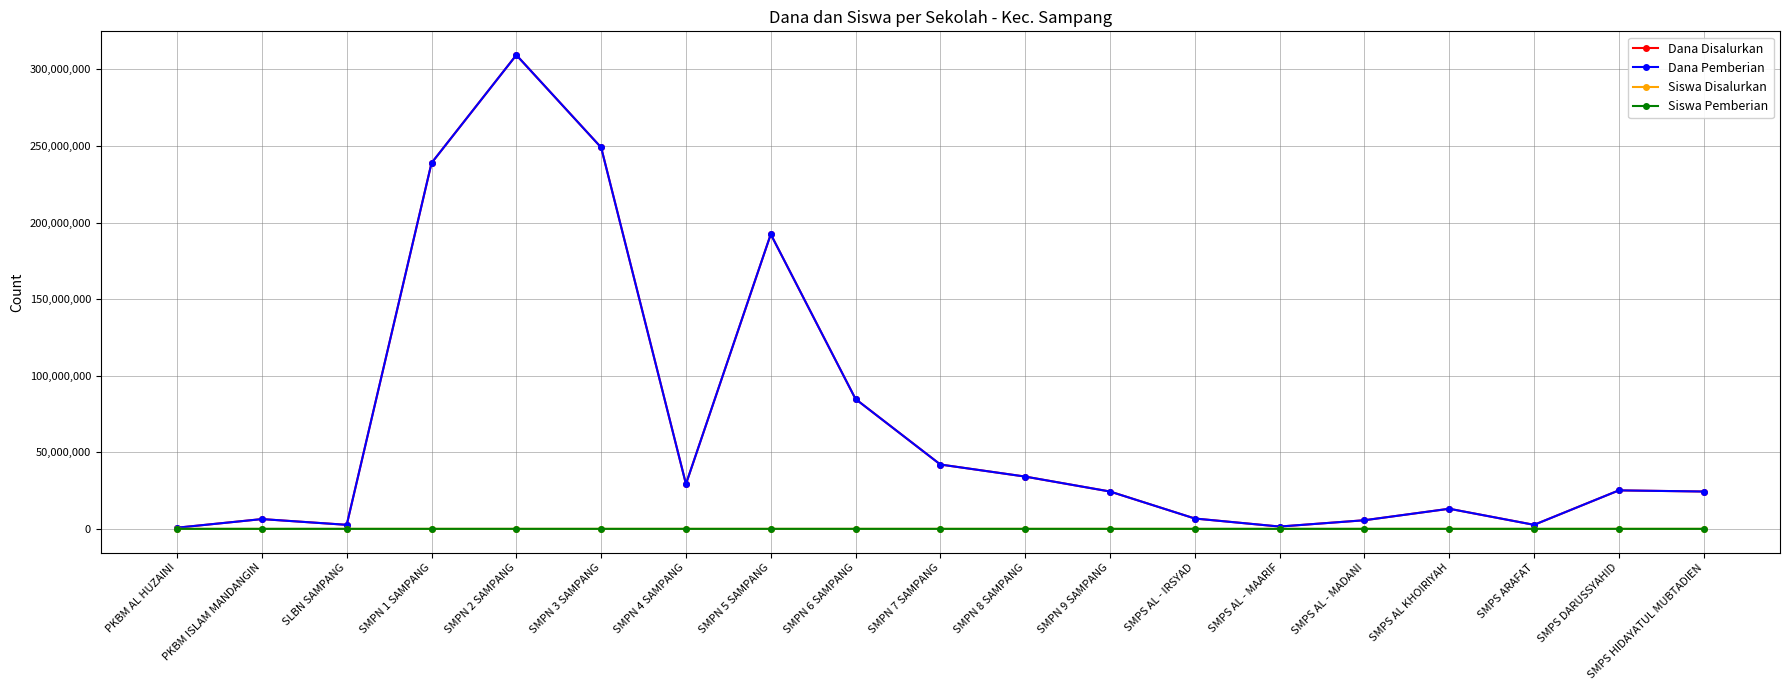

At which label does Siswa Pemberian first exceed 39?

SMPN 1 SAMPANG